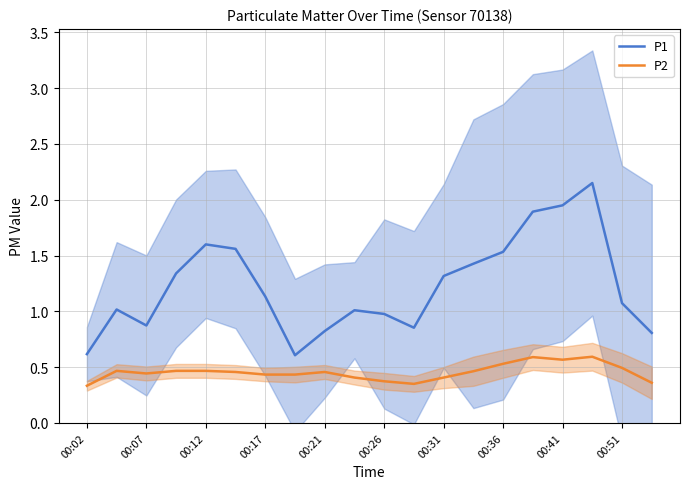

True or false: P1 and P2 intersect in this chart.

False